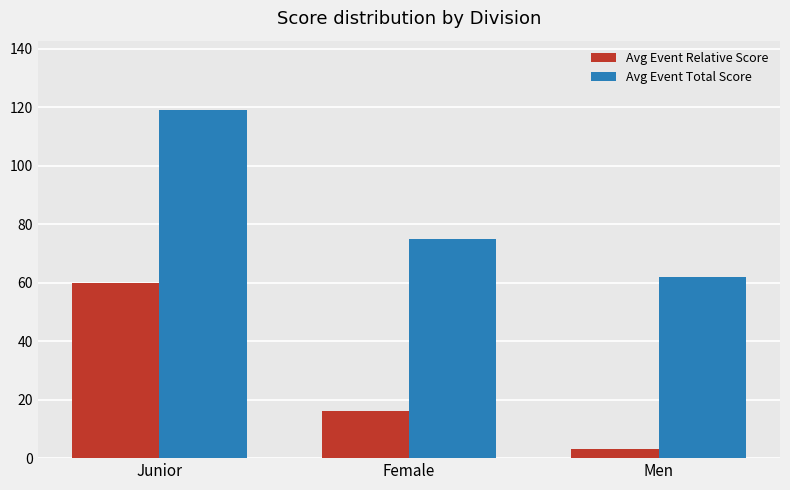

What is the smallest value displayed?

3